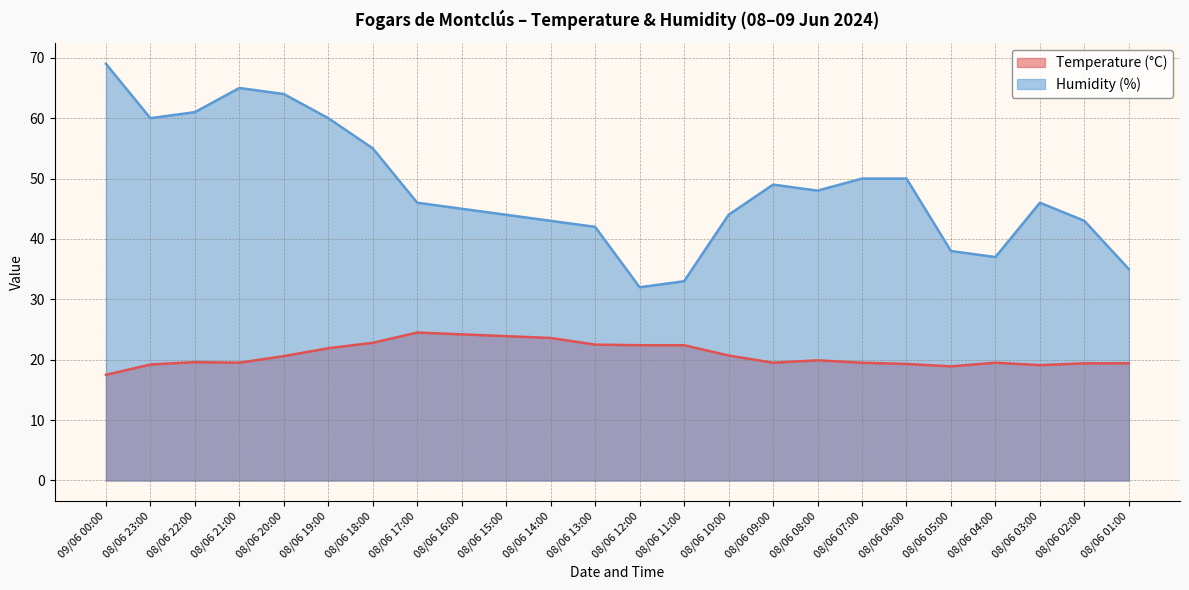

What is the value of the Humidity (%) point at the 19th from the left?

50.0